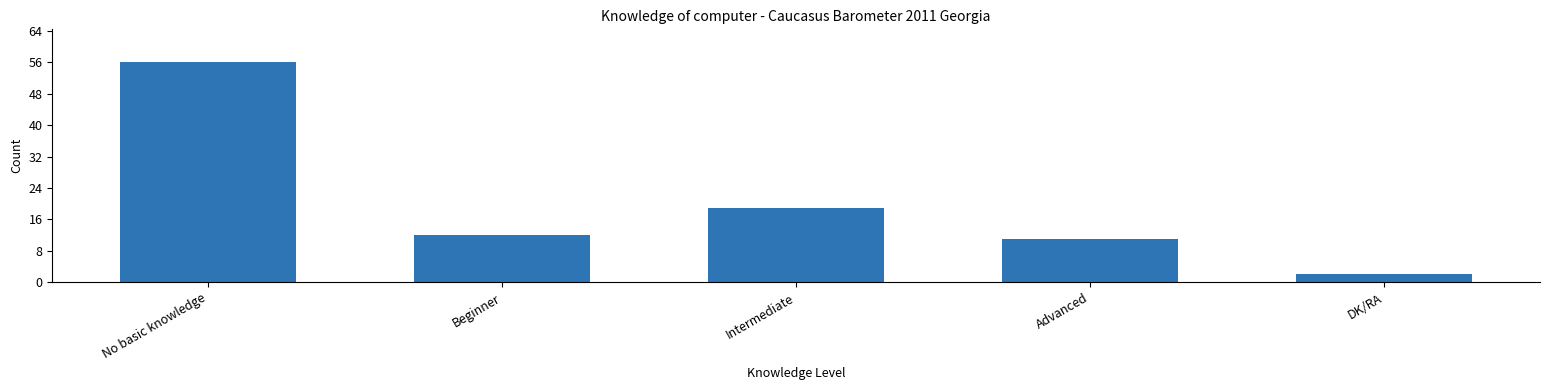

What is the smallest value displayed?

2